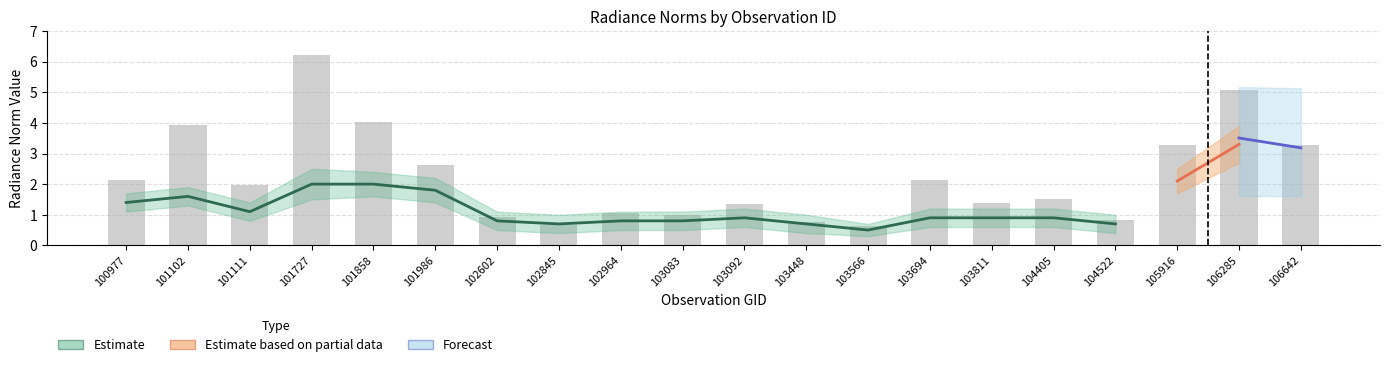

The estimate_mid series shows 1.5 at 101111. True or false?

False